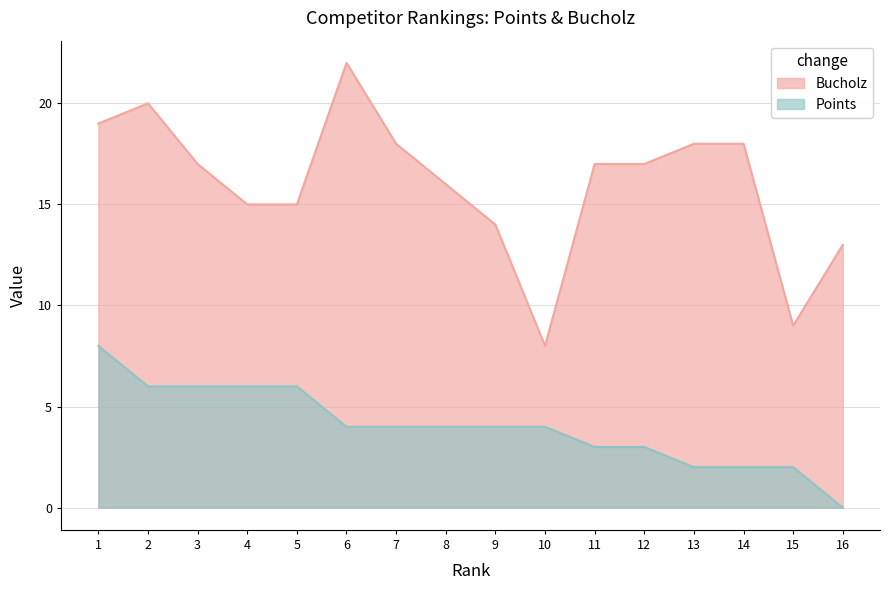

Where is the first local minimum for Bucholz?

10